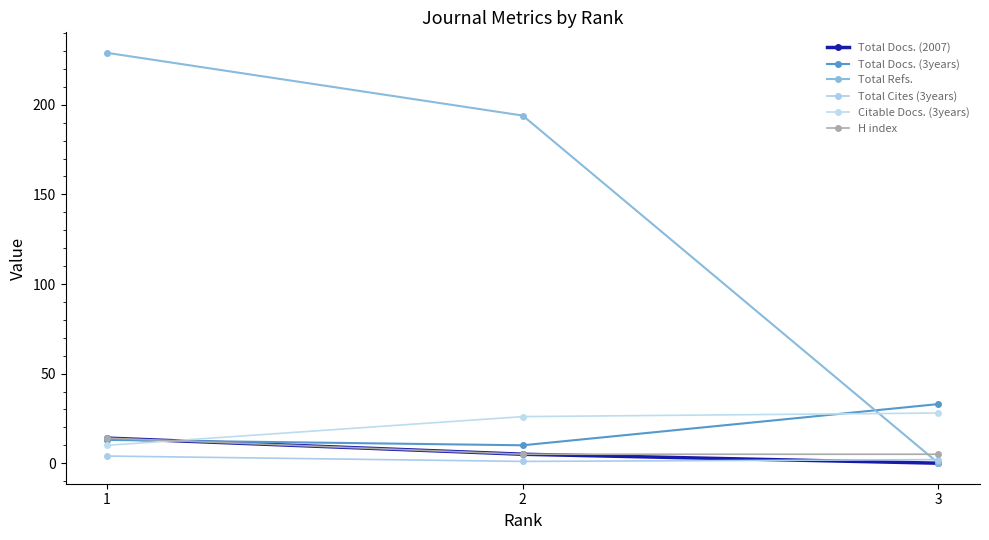

What is the spread (max minus min) of values at 3?

33